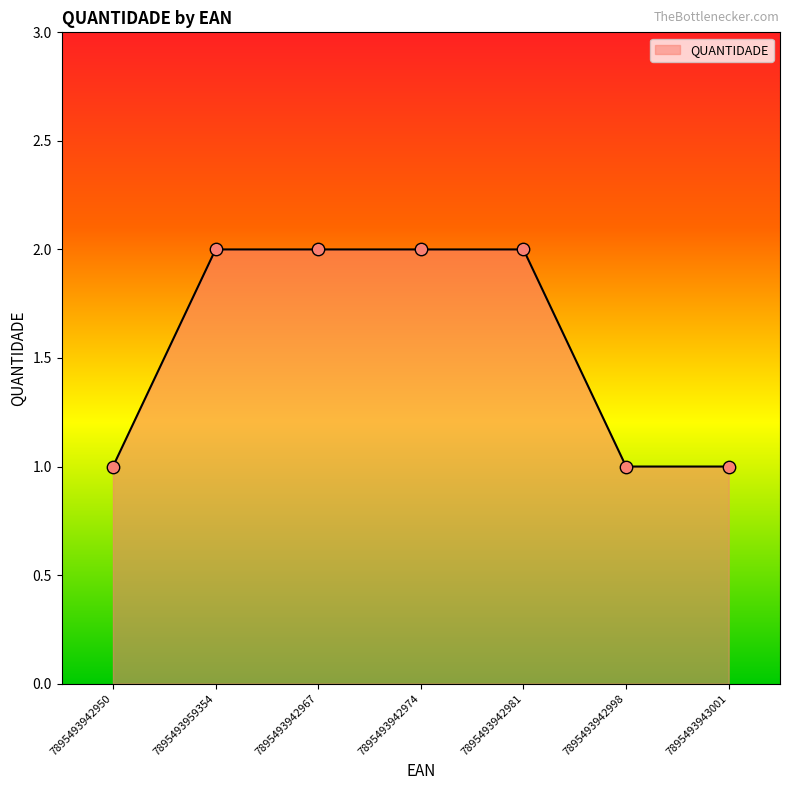

What is the ratio of the value at 7895493942950 to the value at 7895493942967?

0.5